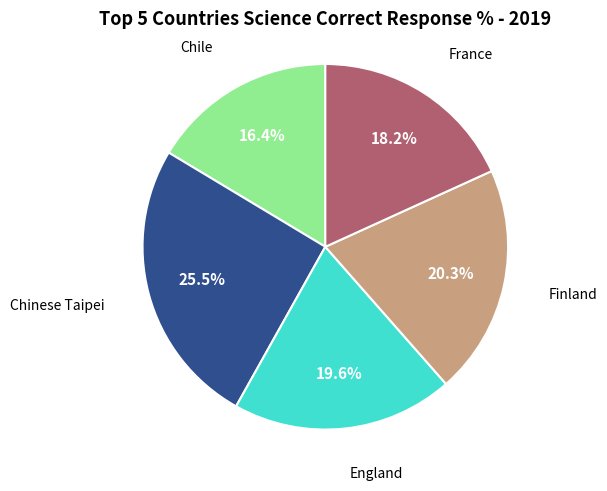

Is there any slice that represents more than half of the pie?

No